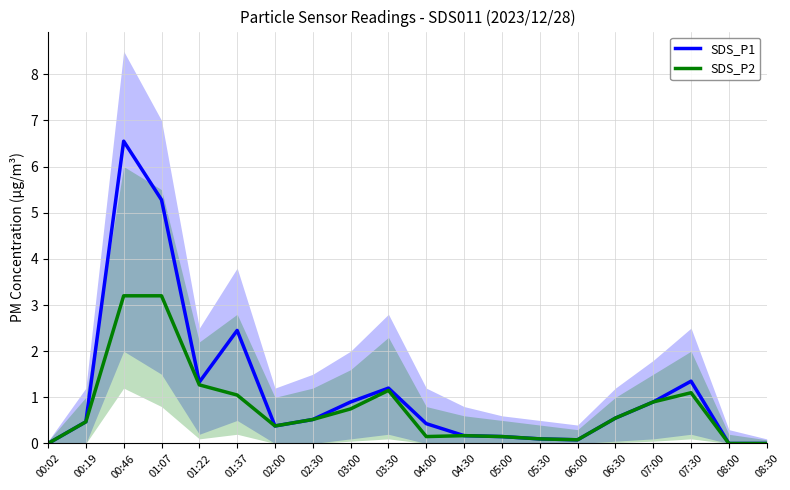

Reading right to left, transcribe all the data shown in this chart.

SDS_P1: 0.0	0.0	1.4	0.9	0.6	0.1	0.1	0.1	0.2	0.4	1.2	0.9	0.5	0.4	2.5	1.3	5.3	6.5	0.5	0.0
SDS_P2: 0.0	0.0	1.1	0.9	0.6	0.1	0.1	0.1	0.2	0.1	1.1	0.8	0.5	0.4	1.1	1.3	3.2	3.2	0.5	0.0